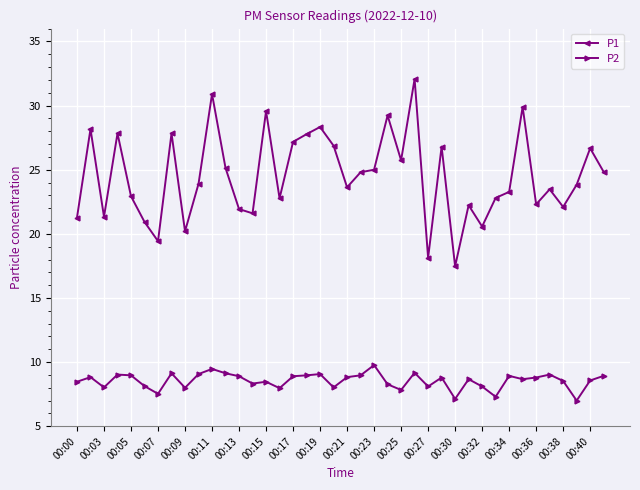

What is the difference between the second highest and second lowest values in the P1 series?

12.8